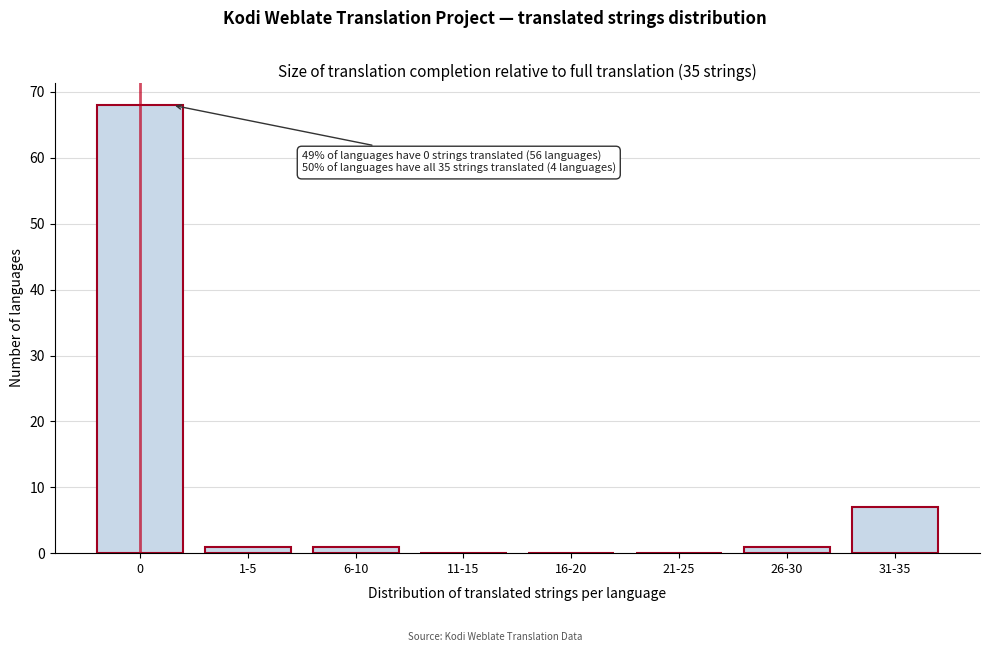

Reading right to left, list all the values displayed in this chart.

31-35=7	26-30=1	21-25=0	16-20=0	11-15=0	6-10=1	1-5=1	0=68